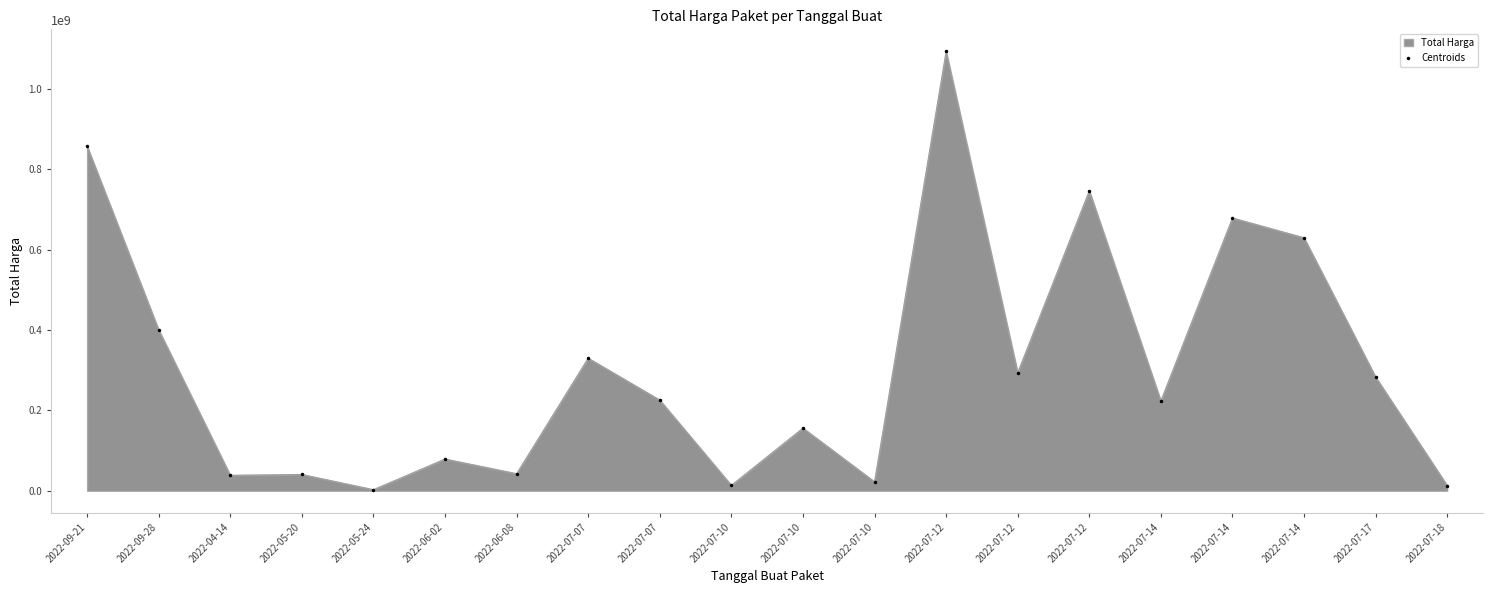

Rank the categories by value from highest to lowest.

2022-07-12, 2022-09-21, 2022-07-12, 2022-07-14, 2022-07-14, 2022-09-28, 2022-07-07, 2022-07-12, 2022-07-17, 2022-07-07, 2022-07-14, 2022-07-10, 2022-06-02, 2022-06-08, 2022-05-20, 2022-04-14, 2022-07-10, 2022-07-10, 2022-07-18, 2022-05-24